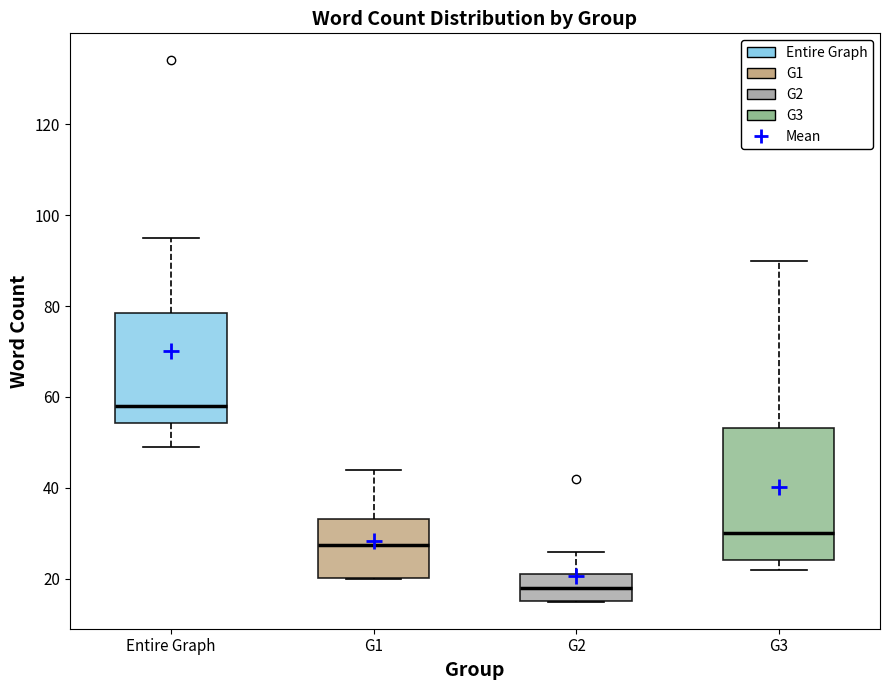

Comparing the boxes themselves (not the whiskers), which one is the tallest?

G3